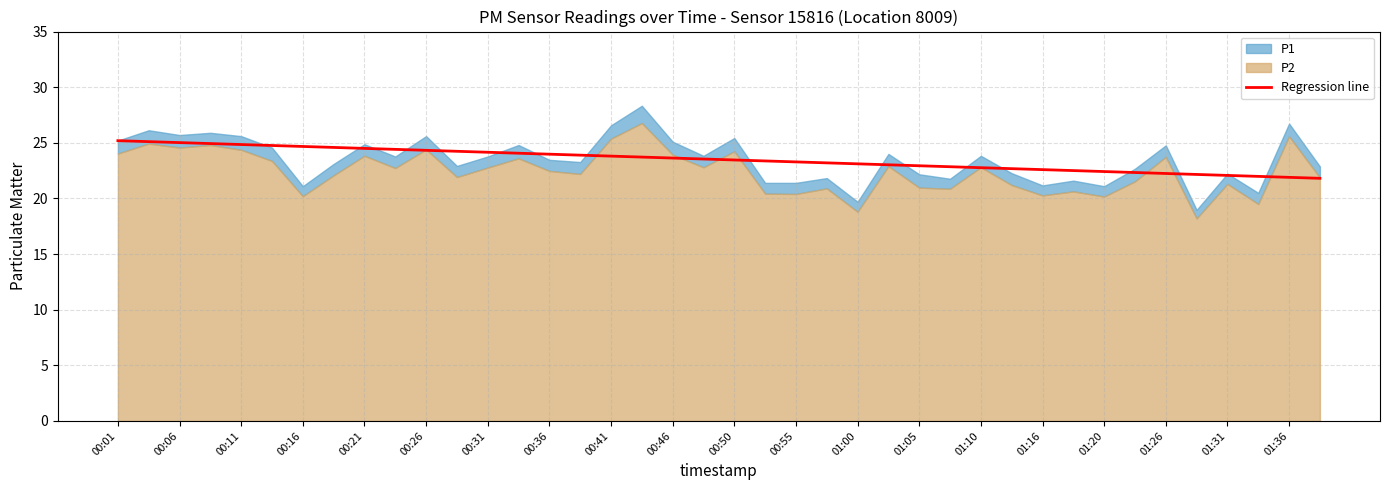

The value of Regression line at 00:55 is 23.3. True or false?

True